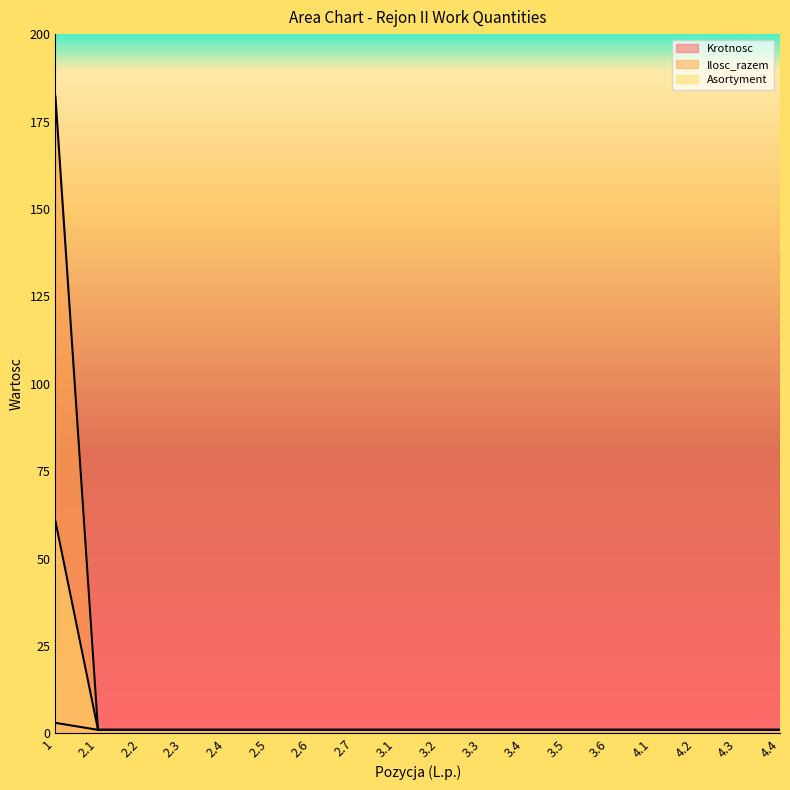

At which category does the chart reach its minimum across all series?

2.1